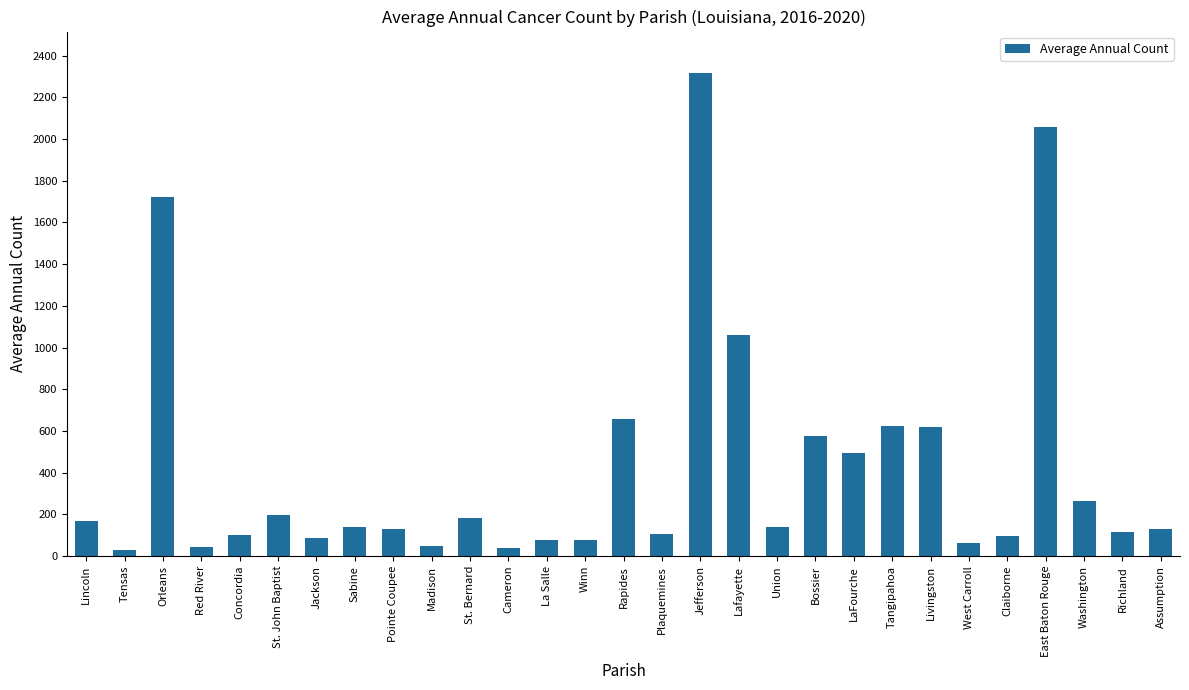

What position from the left is Union?

19